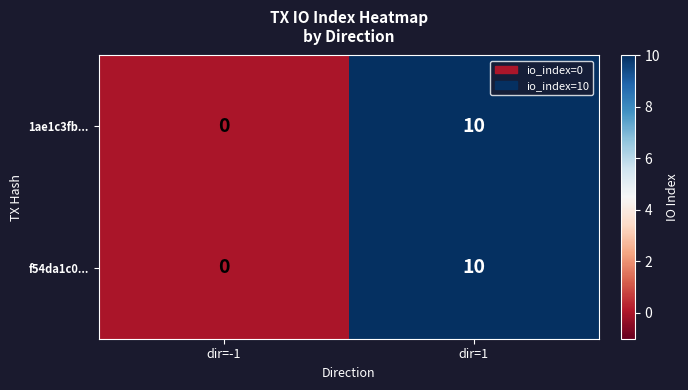

What is the difference between the f54da1c0... values at dir=-1 and dir=1?

10